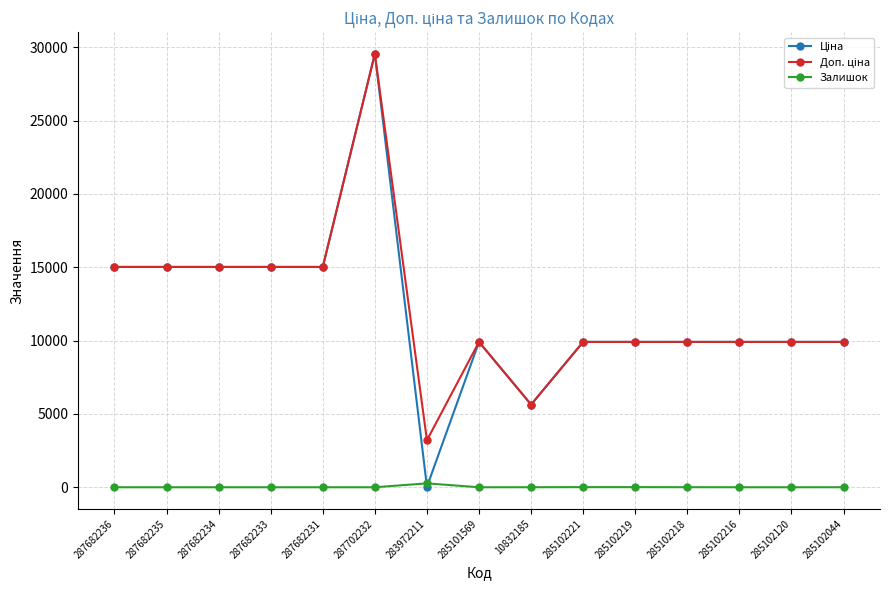

Count the number of categories in the chart.

15